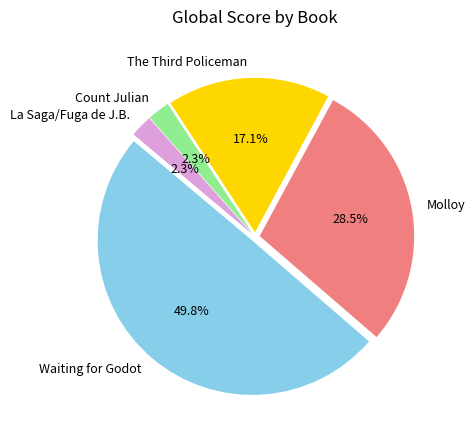

Do Count Julian and Molloy together represent more than half of the pie?

No